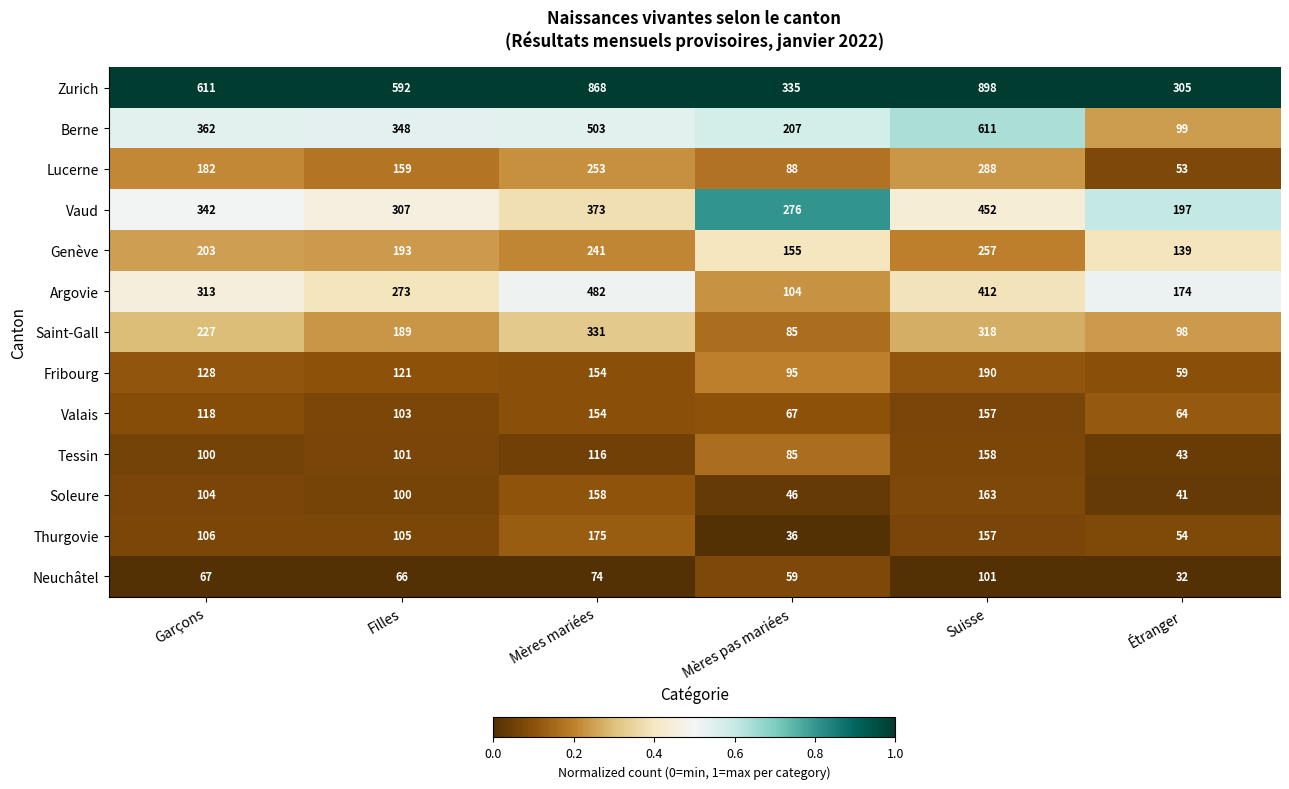

How many data points does each series have?

6